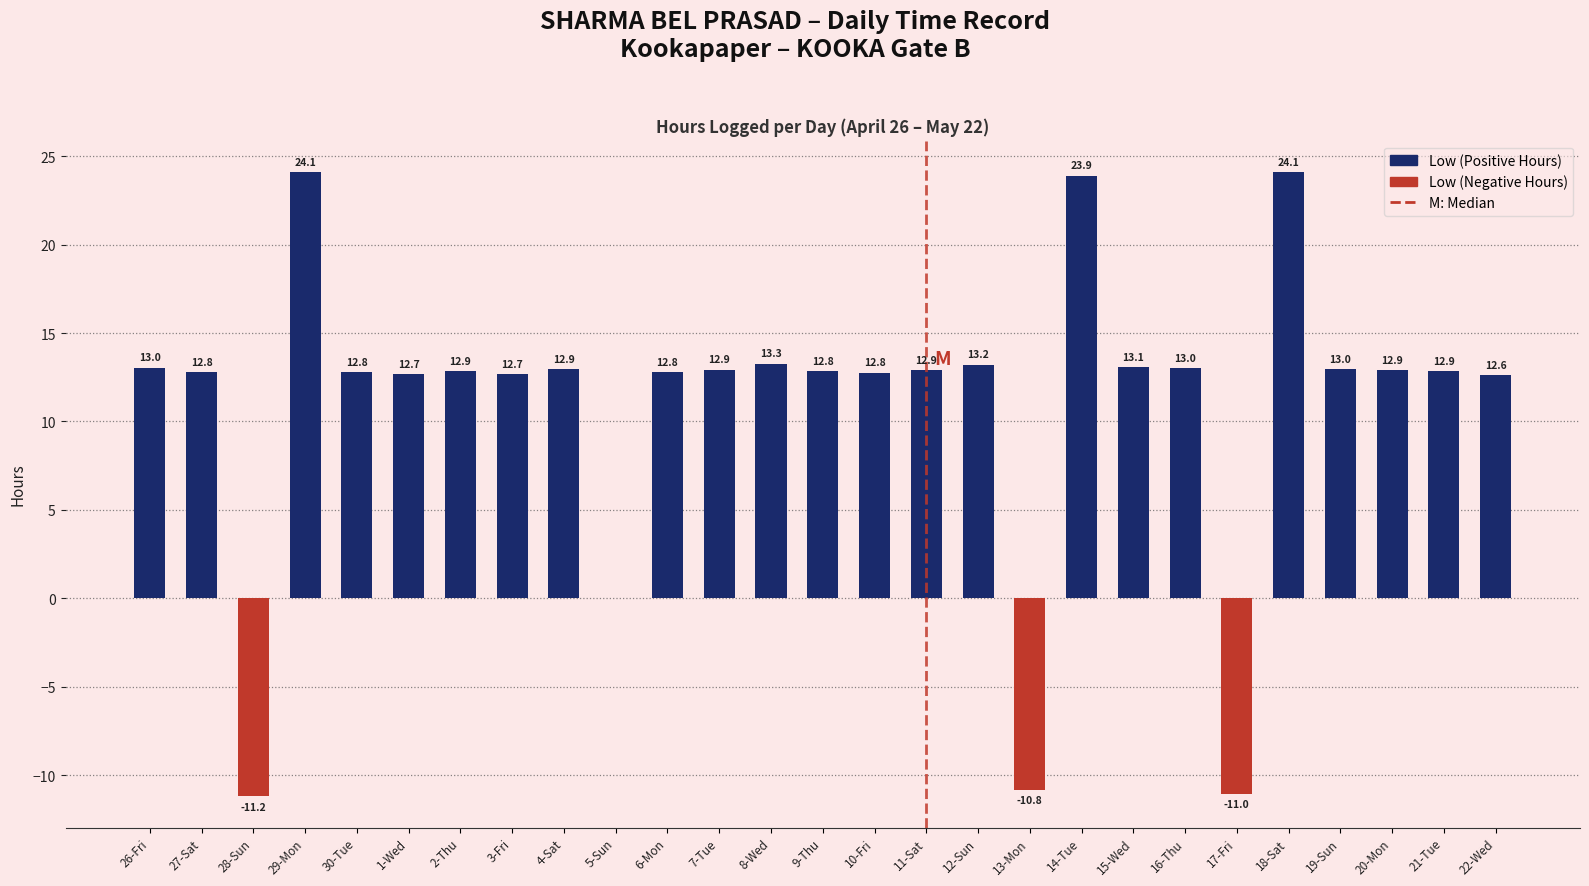

Which series has the largest total across all categories?

Low (Hours)